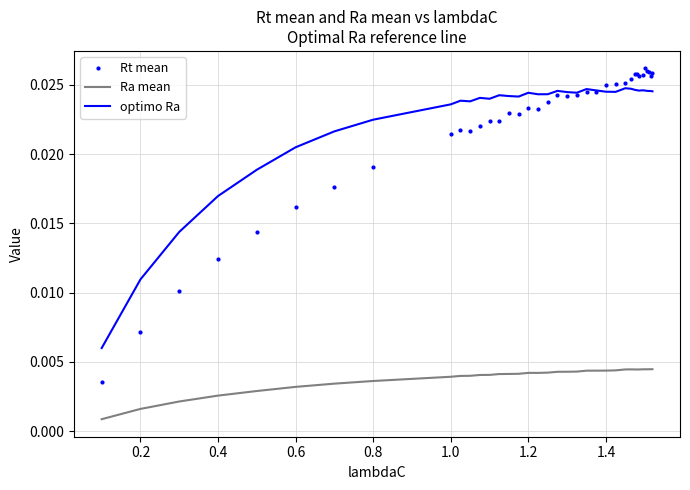

Rank the series by their maximum value, from highest to lowest.

Rt mean, optimo Ra, Ra mean